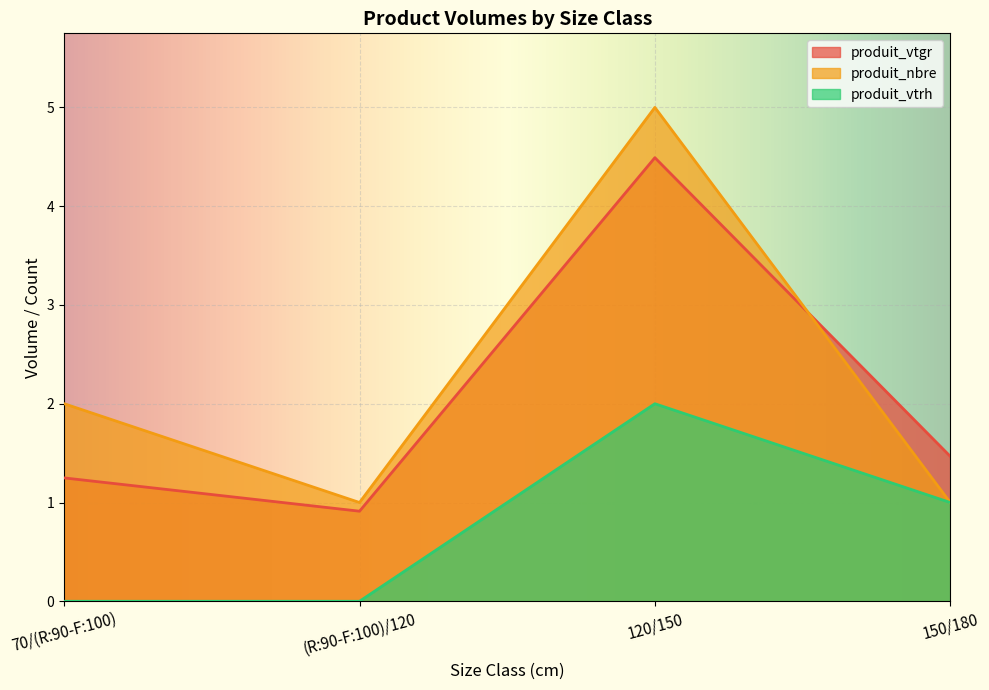

What is the total value across all series at 70/(R:90-F:100)?

3.2